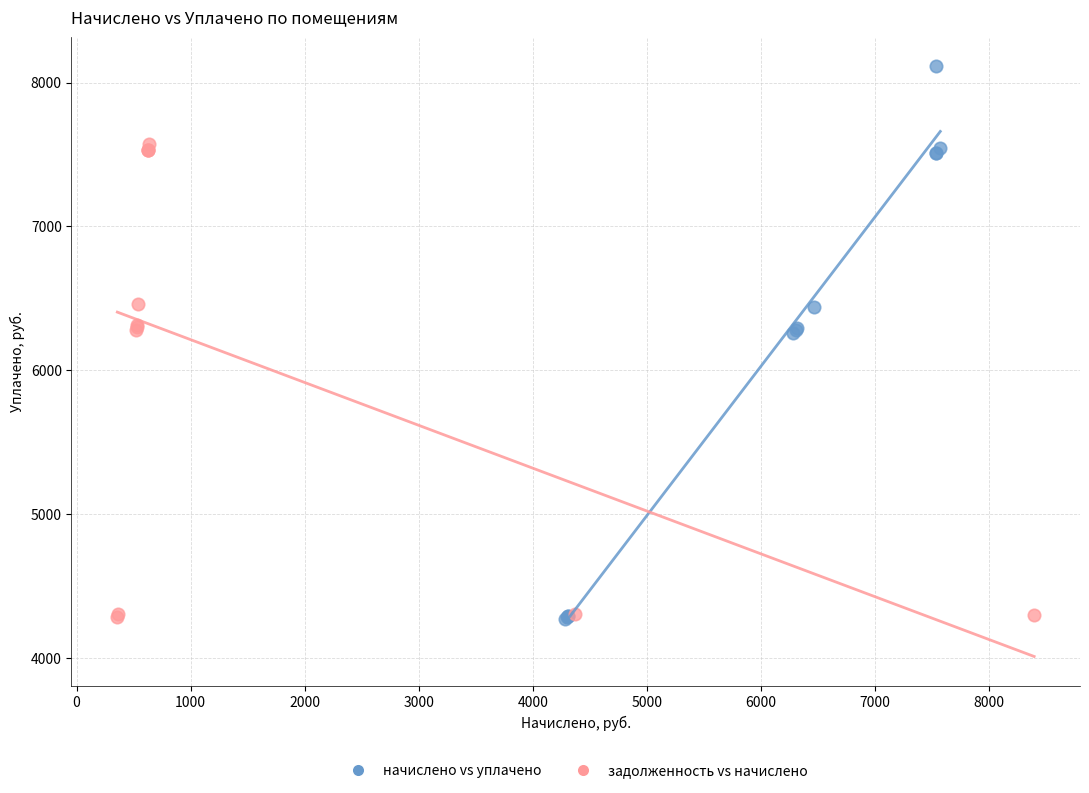

Which series contains the highest Y value?

начислено vs уплачено